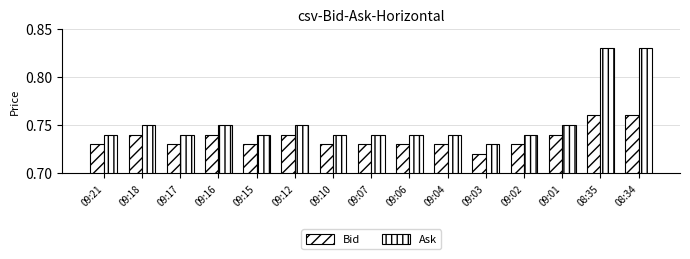

Between 09:10 and 08:35, which is larger?

08:35